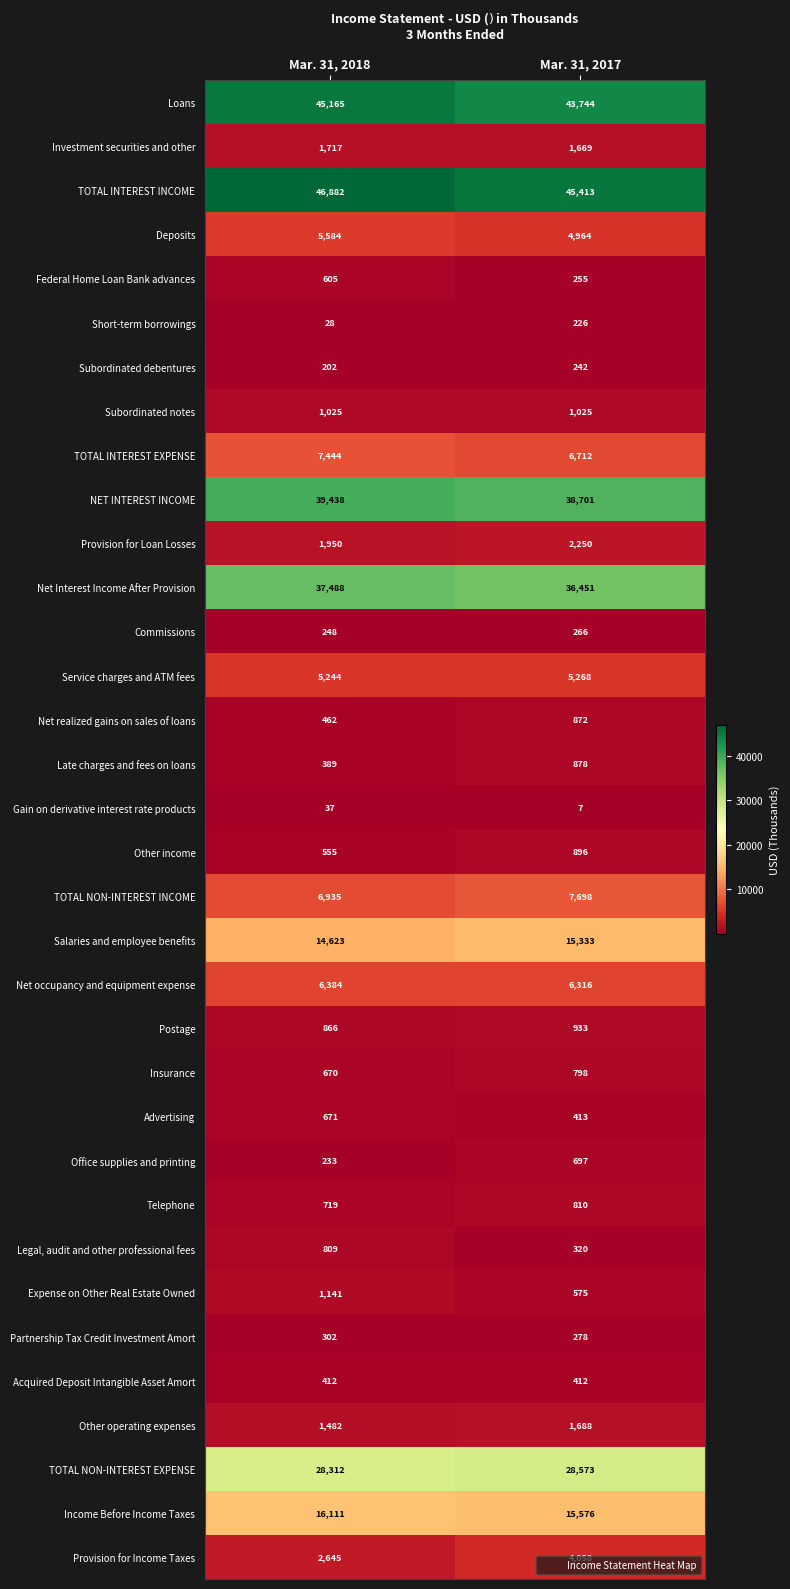

The value of Advertising at Mar. 31, 2017 is 413. True or false?

True